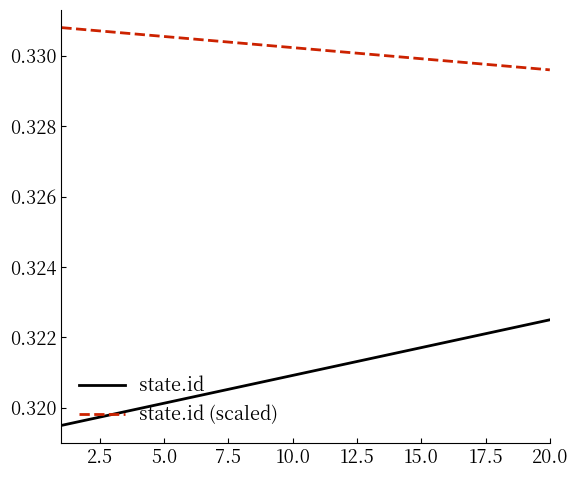

Which series has the largest total across all categories?

state.id (scaled)